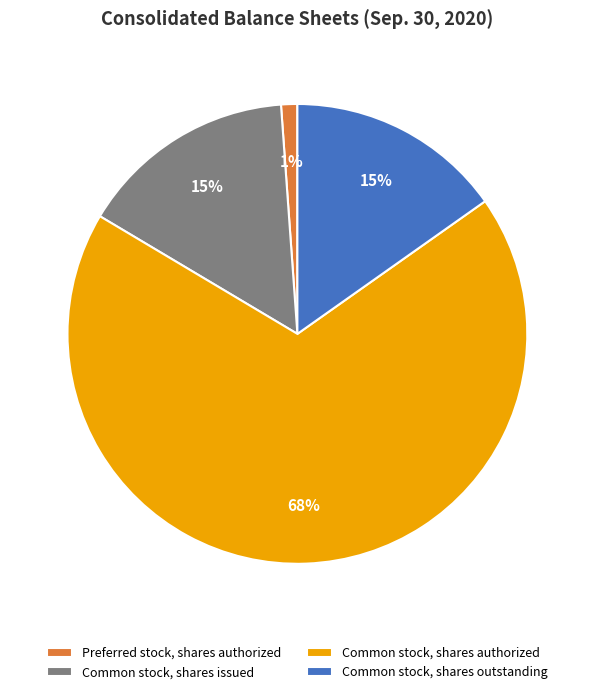

True or false: Common stock, shares issued accounts for 7% of the total.

False